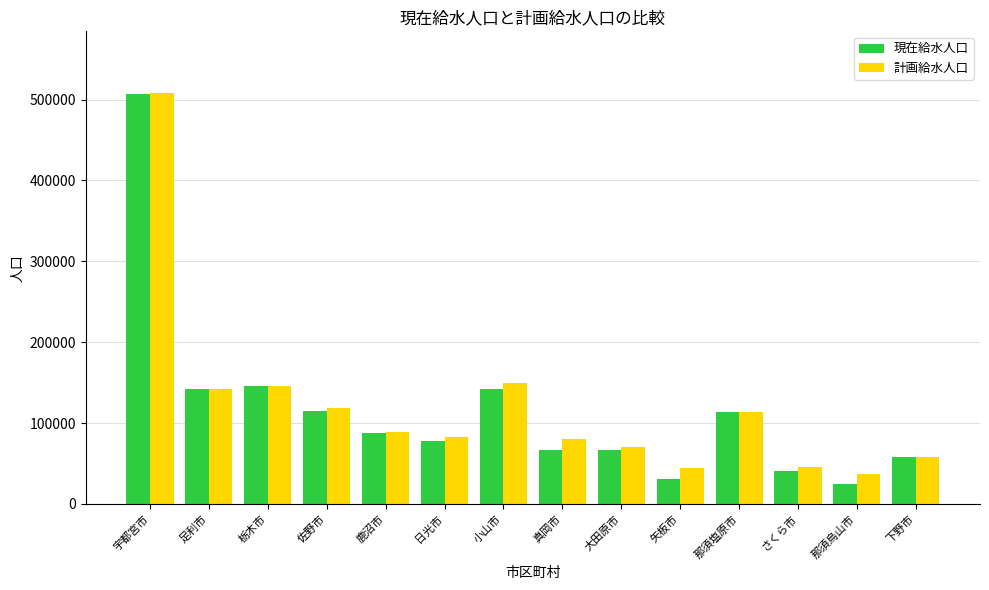

Is the value of 現在給水人口 at 那須烏山市 greater than the value of 計画給水人口 at 大田原市?

No